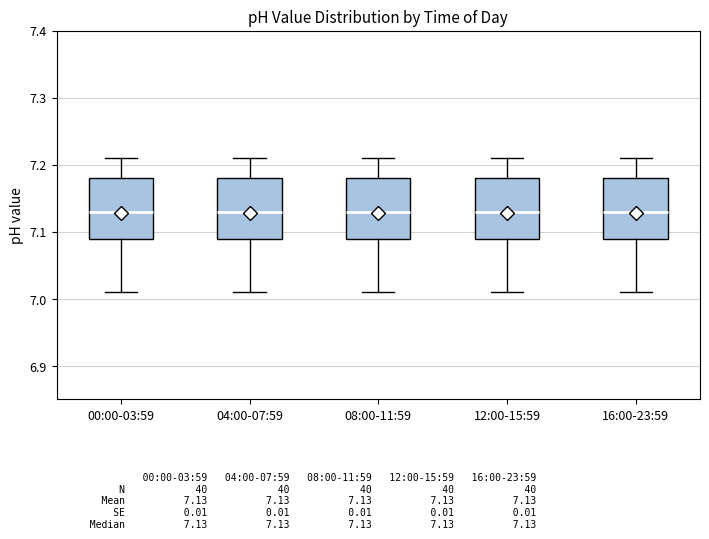

Reading left to right, read every box against the y-axis: the position of its median line, the range the box covers, and the ends of its whiskers. The values are not printed on the chart, so give them approximately, as read against the axis.

00:00-03:59: median 7.13, box 7.09 to 7.18, whiskers 7.01 to 7.21
04:00-07:59: median 7.13, box 7.09 to 7.18, whiskers 7.01 to 7.21
08:00-11:59: median 7.13, box 7.09 to 7.18, whiskers 7.01 to 7.21
12:00-15:59: median 7.13, box 7.09 to 7.18, whiskers 7.01 to 7.21
16:00-23:59: median 7.13, box 7.09 to 7.18, whiskers 7.01 to 7.21